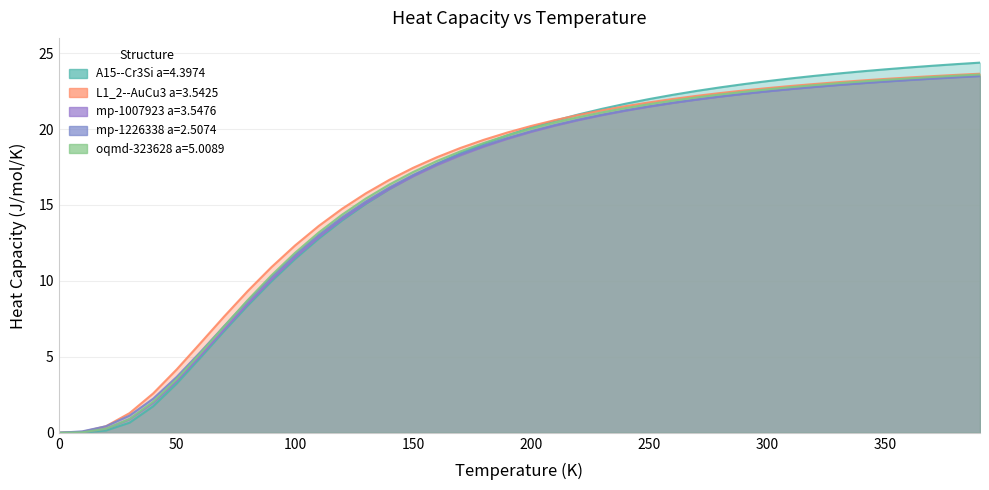

What is the label of the 4th point from the left?

30.0